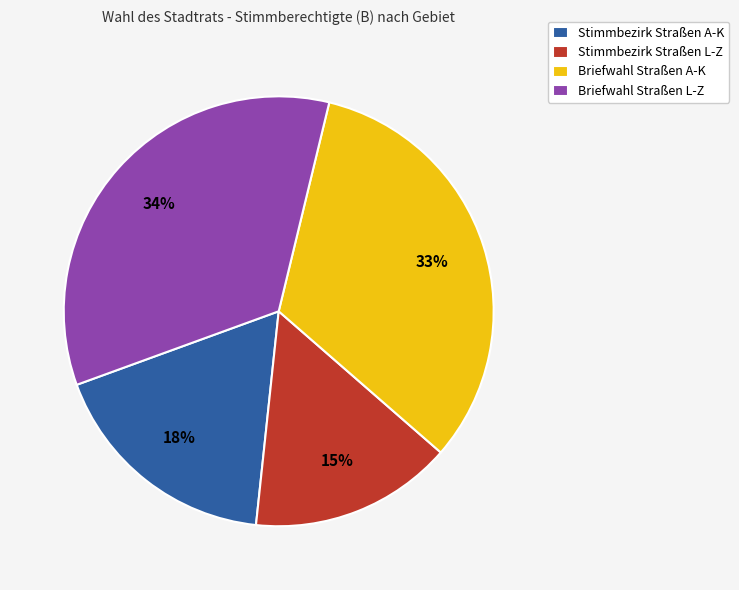

Which slice is the smallest?

Stimmbezirk Straßen L-Z